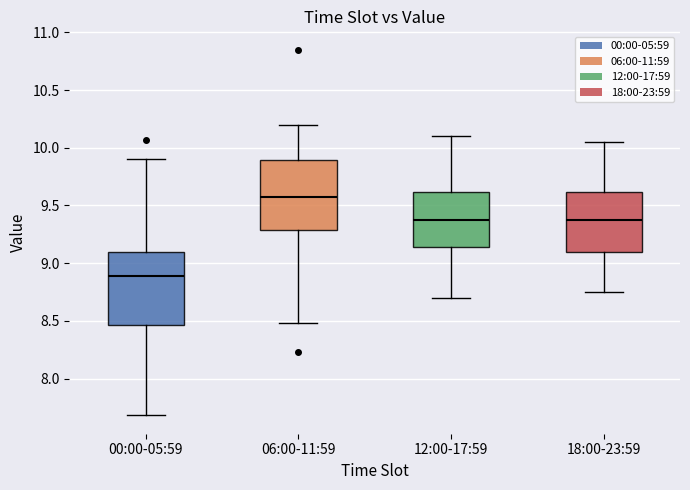

Reading left to right, read every box against the y-axis: the position of its median line, the range the box covers, and the ends of its whiskers. The values are not printed on the chart, so give them approximately, as read against the axis.

00:00-05:59: median 8.90, box 8.45 to 9.10, whiskers 7.70 to 9.90
06:00-11:59: median 9.60, box 9.30 to 9.90, whiskers 8.50 to 10.20
12:00-17:59: median 9.40, box 9.15 to 9.60, whiskers 8.70 to 10.10
18:00-23:59: median 9.40, box 9.10 to 9.60, whiskers 8.75 to 10.05